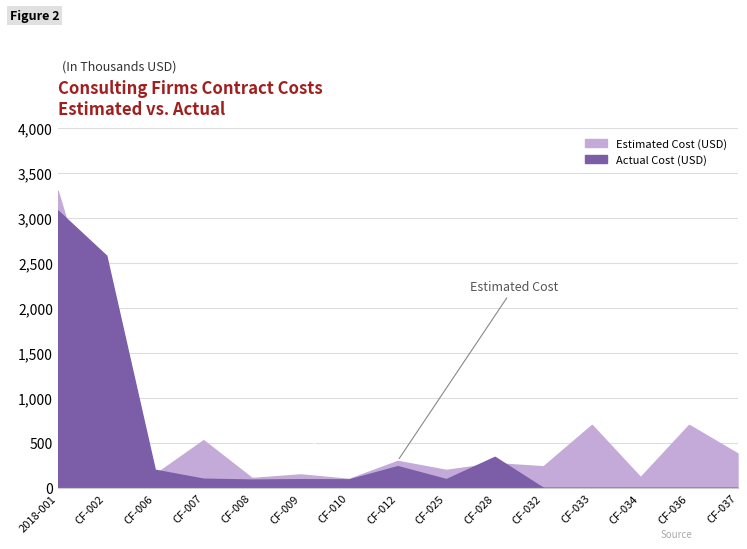

The Estimated Cost (USD) series shows 609814.0 at 2021. True or false?

False